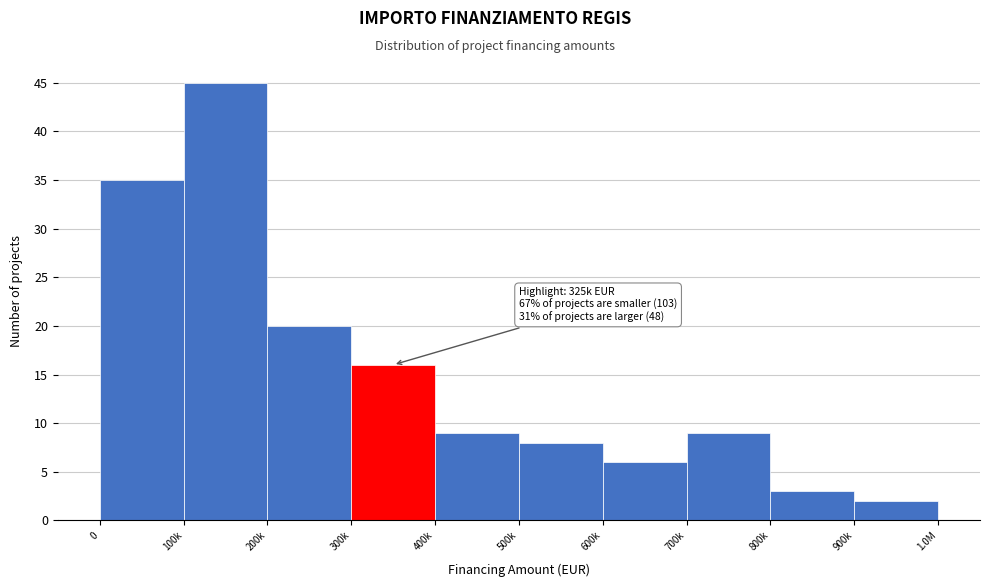

Reading right to left, extract all data points from this chart.

900k=2	800k=3	700k=9	600k=6	500k=8	400k=9	300k=16	200k=20	100k=45	0=35